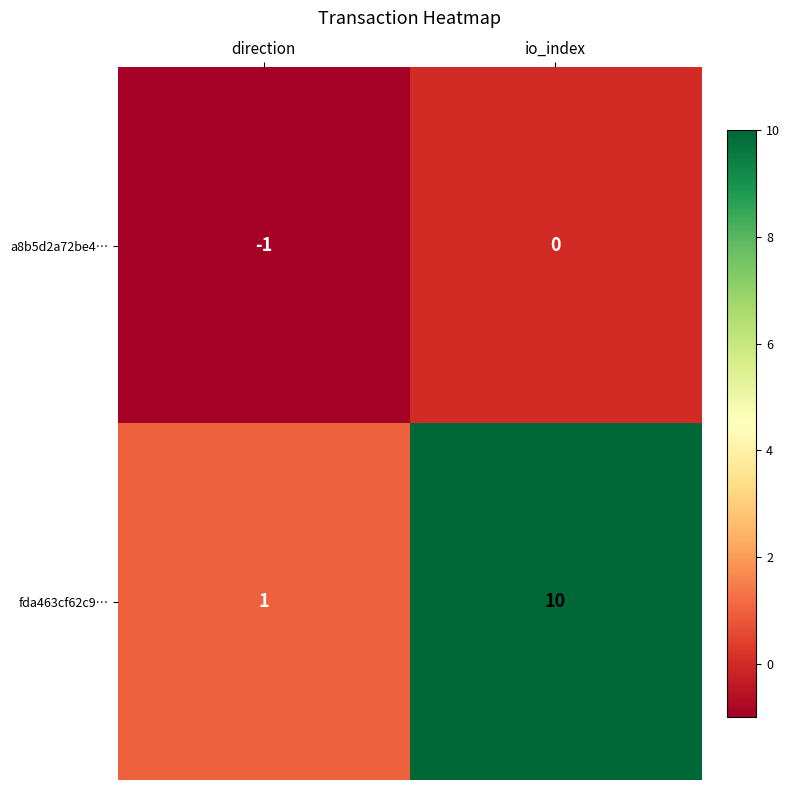

Reading right to left, extract all data points from this chart.

a8b5d2a72be4…: 0	-1
fda463cf62c9…: 10	1